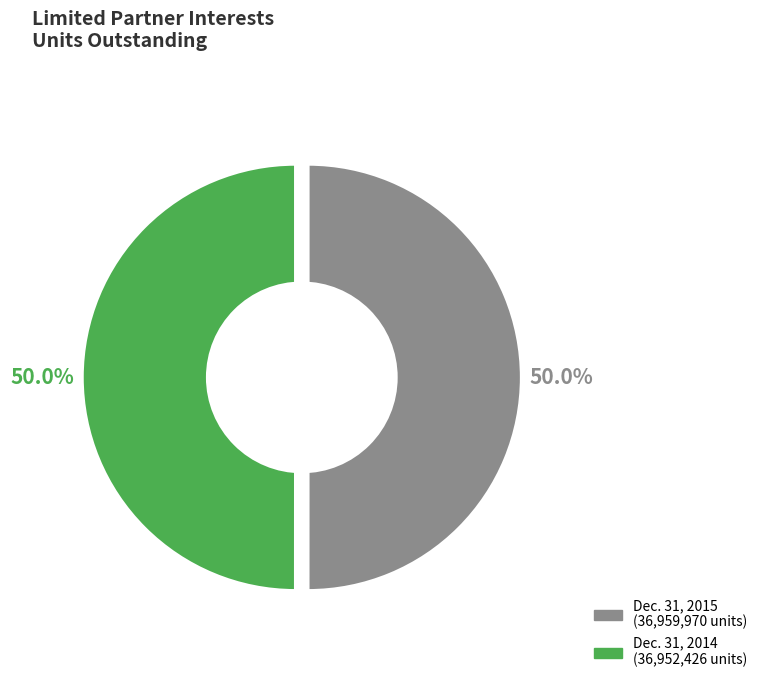

What is the largest slice in the pie chart?

Dec. 31, 2015